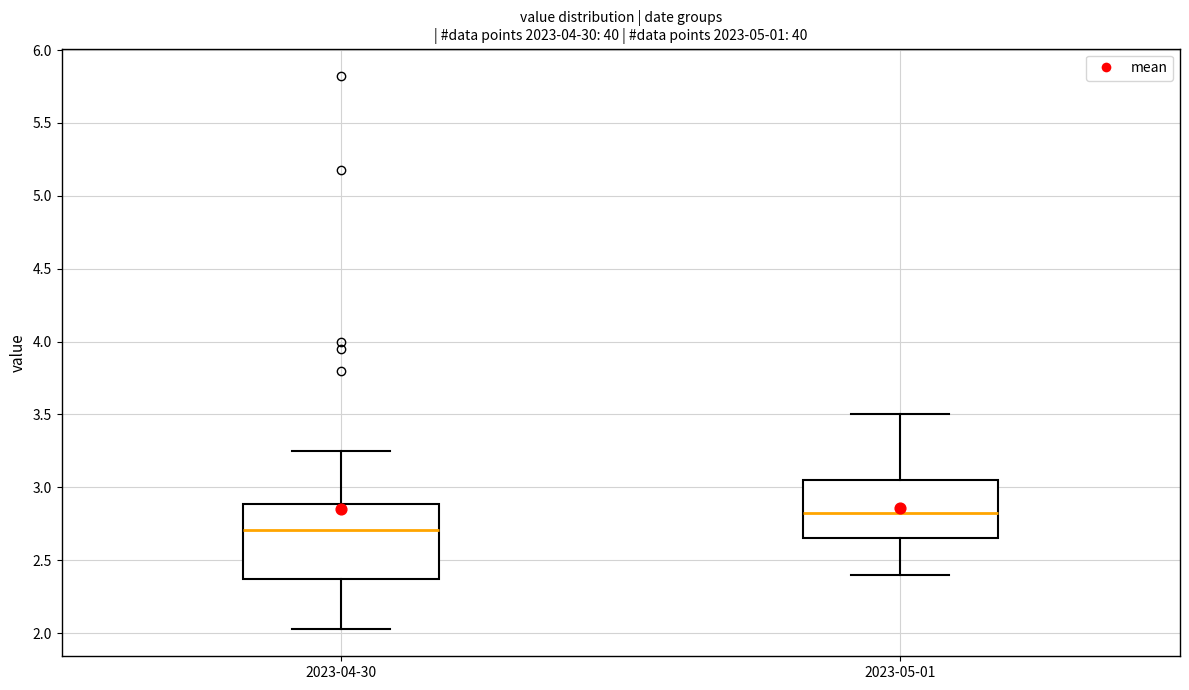

Comparing the boxes themselves (not the whiskers), which one is the tallest?

2023-04-30